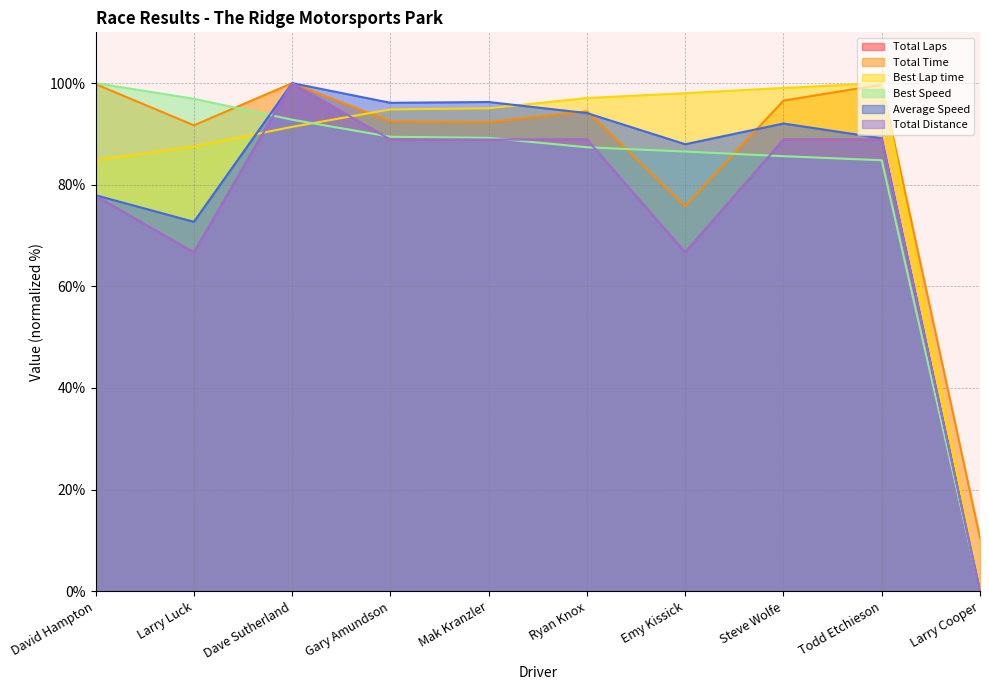

True or false: Total Distance has more than 1 interior local peaks.

False